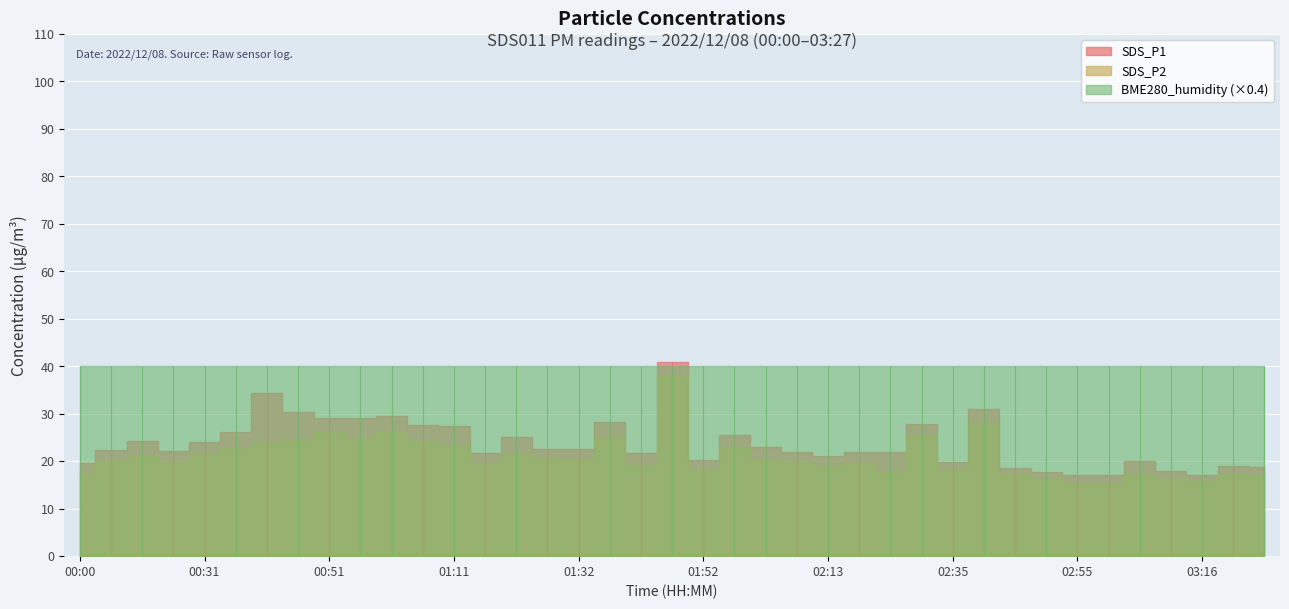

Reading right to left, extract all data points from this chart.

SDS_P1: 18.7	19.1	17.2	17.9	20.1	17.0	17.0	17.8	18.6	30.9	19.8	27.9	21.9	22.0	21.1	22.0	23.1	25.6	20.2	40.9	21.7	28.3	22.6	22.6	25.2	21.7	27.5	27.6	29.5	29.0	29.2	30.4	34.5	26.2	24.0	22.1	24.3	22.3	19.7
SDS_P2: 17.0	17.3	15.8	16.4	17.4	15.5	15.4	16.3	17.0	28.1	18.1	25.6	17.8	19.6	19.0	19.8	20.3	22.8	18.4	37.9	19.3	25.0	20.3	20.4	21.6	19.6	23.4	24.3	26.1	25.1	26.2	24.5	24.0	22.7	21.6	19.9	21.0	19.9	17.5
BME280_humidity: 100.0	100.0	100.0	100.0	100.0	100.0	100.0	100.0	100.0	100.0	100.0	100.0	100.0	100.0	100.0	100.0	100.0	100.0	100.0	100.0	100.0	100.0	100.0	100.0	100.0	100.0	100.0	100.0	100.0	100.0	100.0	100.0	100.0	100.0	100.0	100.0	100.0	100.0	100.0